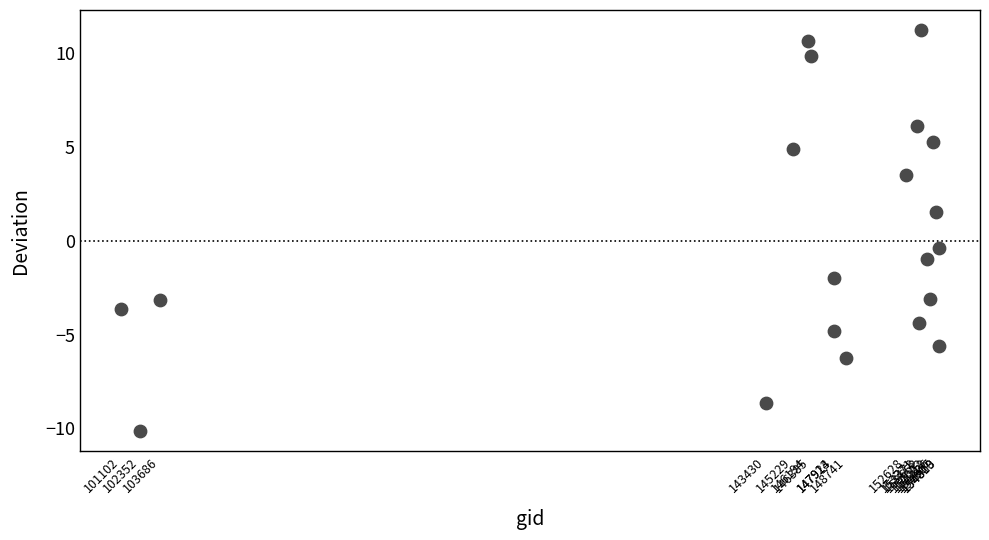

What is the range of X values (max minus min)?

53717.0